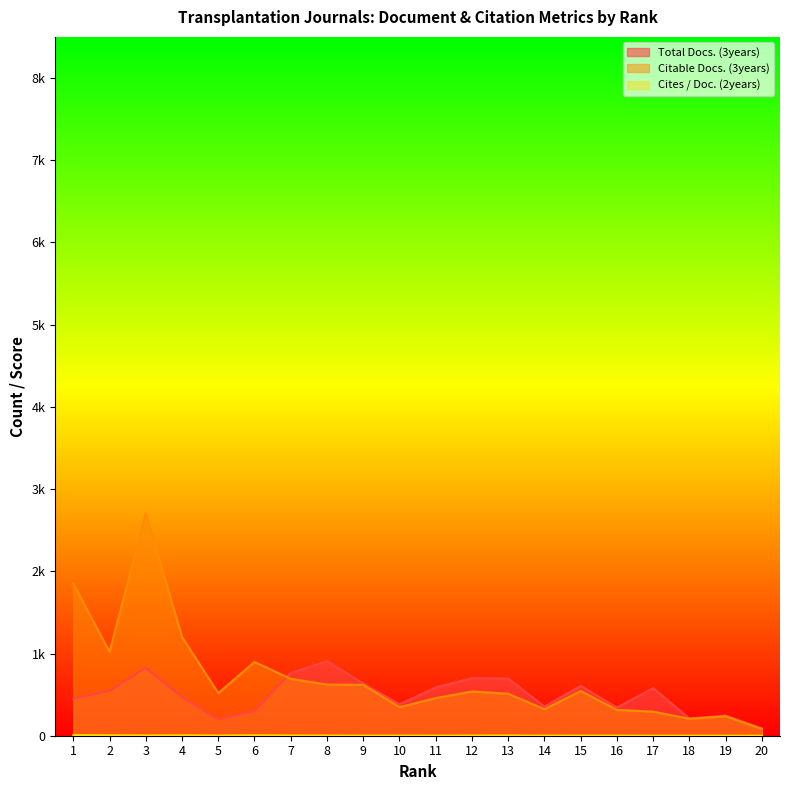

What value does the Citable Docs. (3years) series have at 11?

458.0